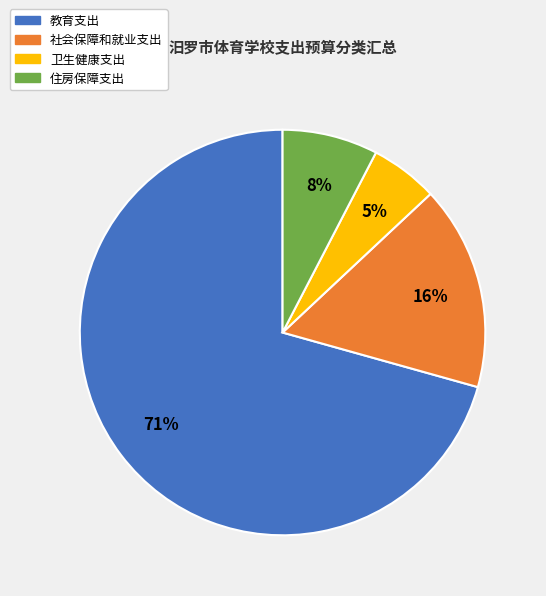

Combined, do 住房保障支出 and 社会保障和就业支出 account for over 50%?

No